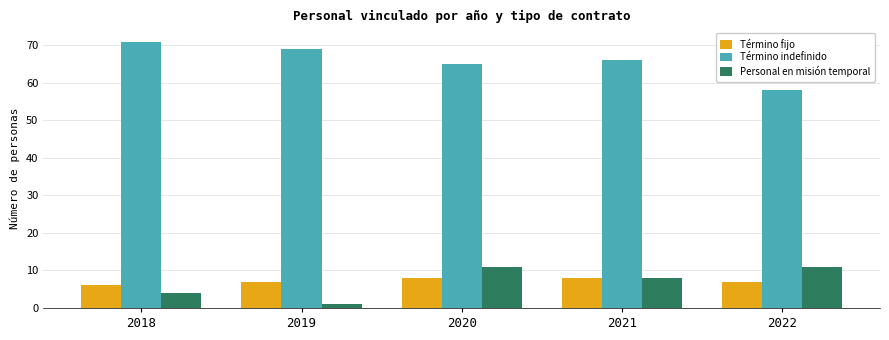

Reading left to right, what are all the values shown in this chart?

Término fijo: 6	7	8	8	7
Término indefinido: 71	69	65	66	58
Personal en misión temporal: 4	1	11	8	11